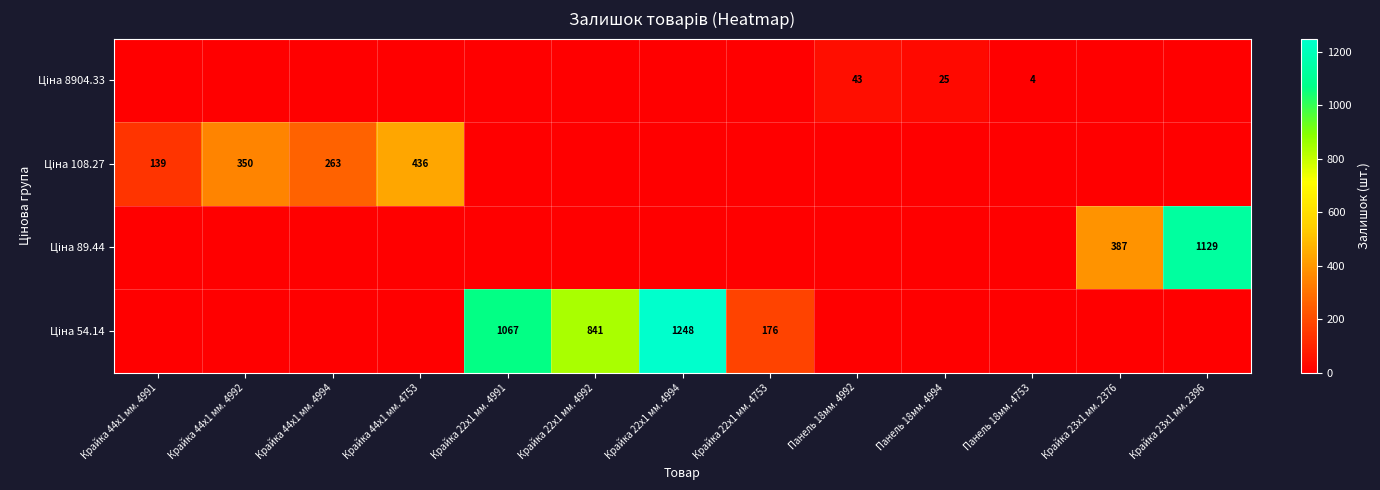

How many data points does each series have?

13